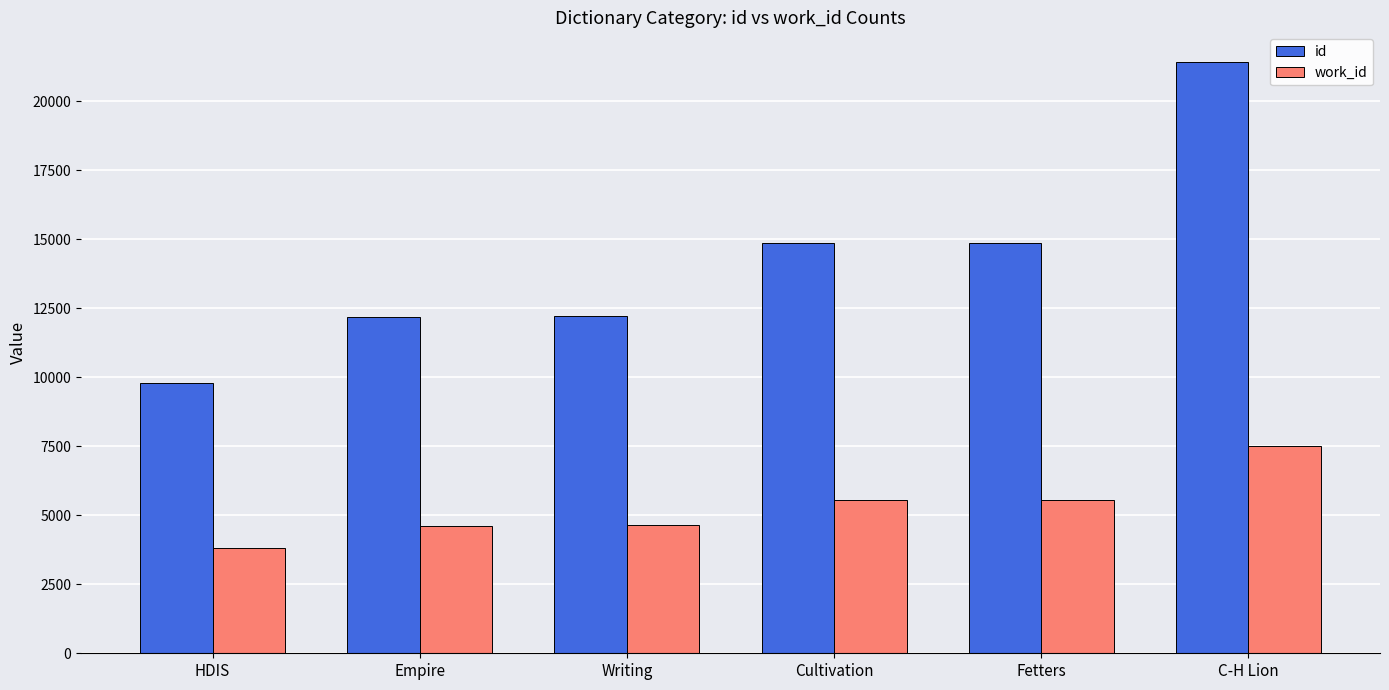

The value of id at Writing is 12209. True or false?

True